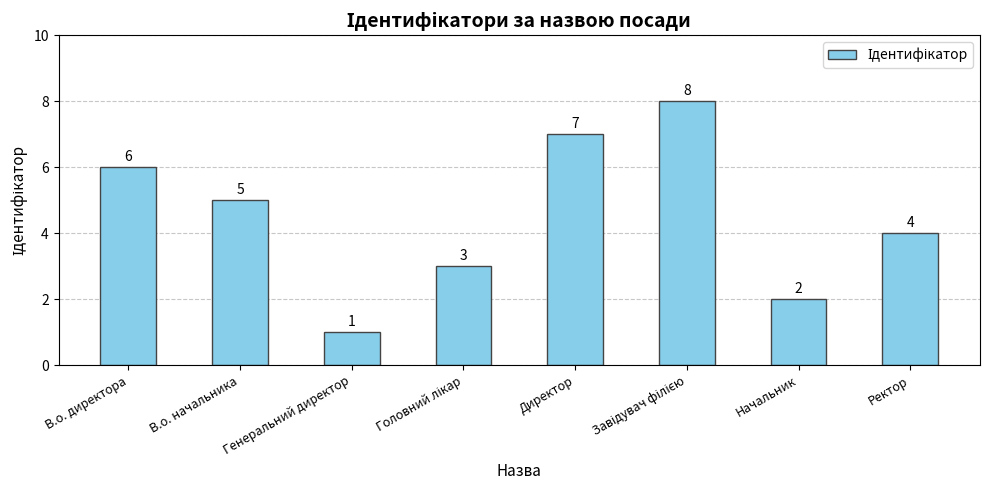

What is the difference between the values at Ректор and Директор?

3